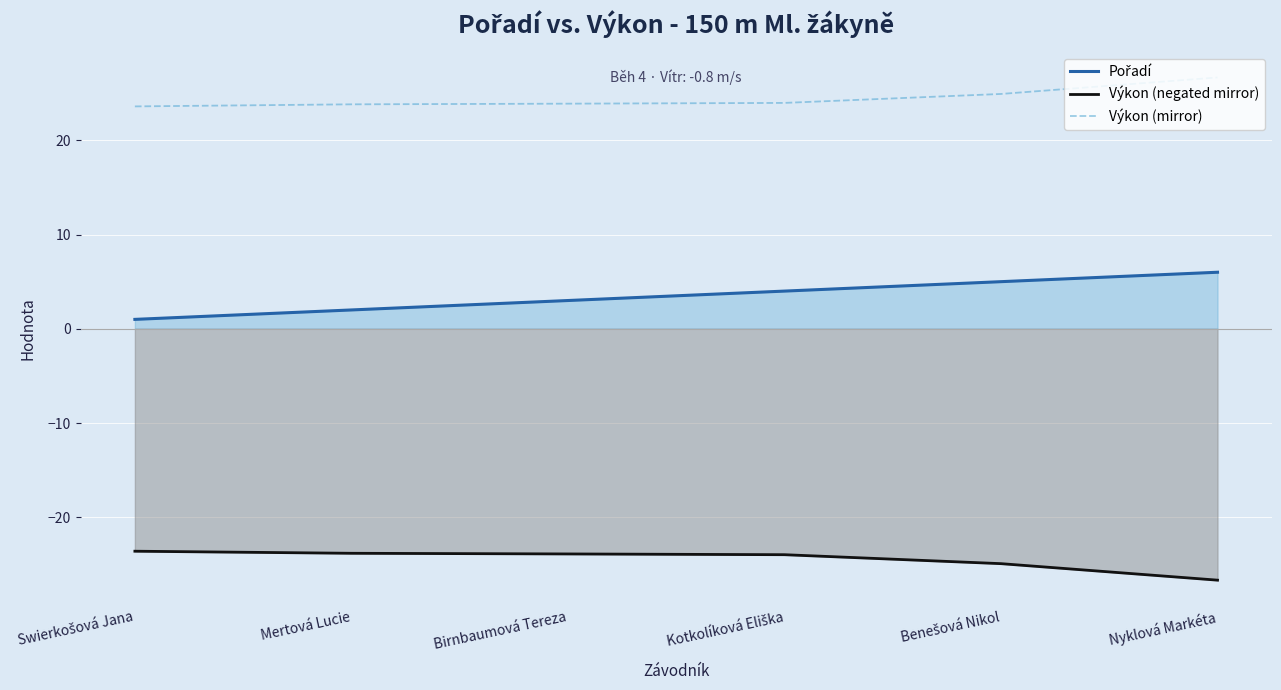

True or false: Pořadí and Výkon (negated mirror) intersect in this chart.

False